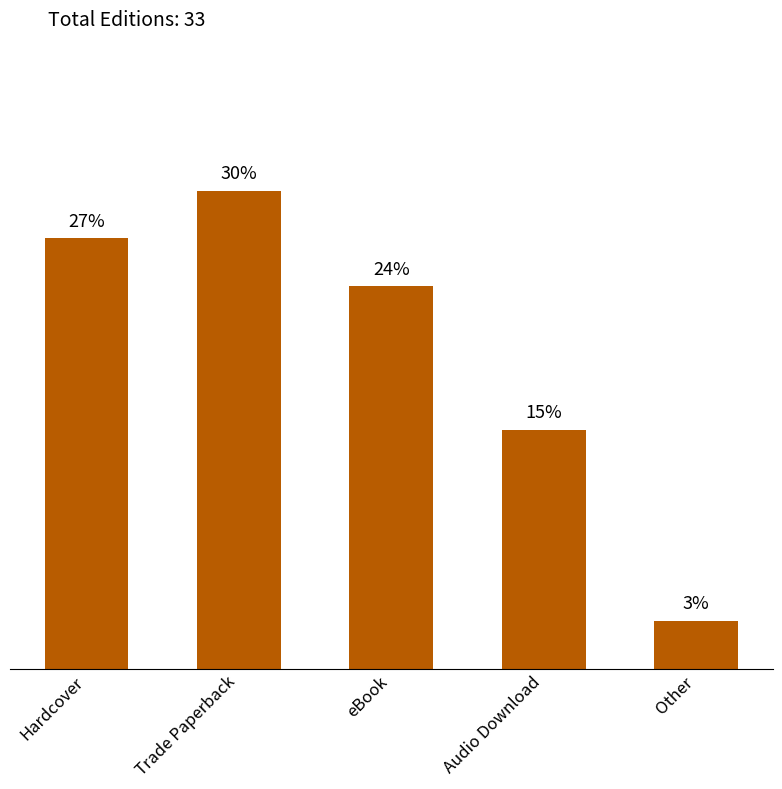

Are the bars horizontal?

No